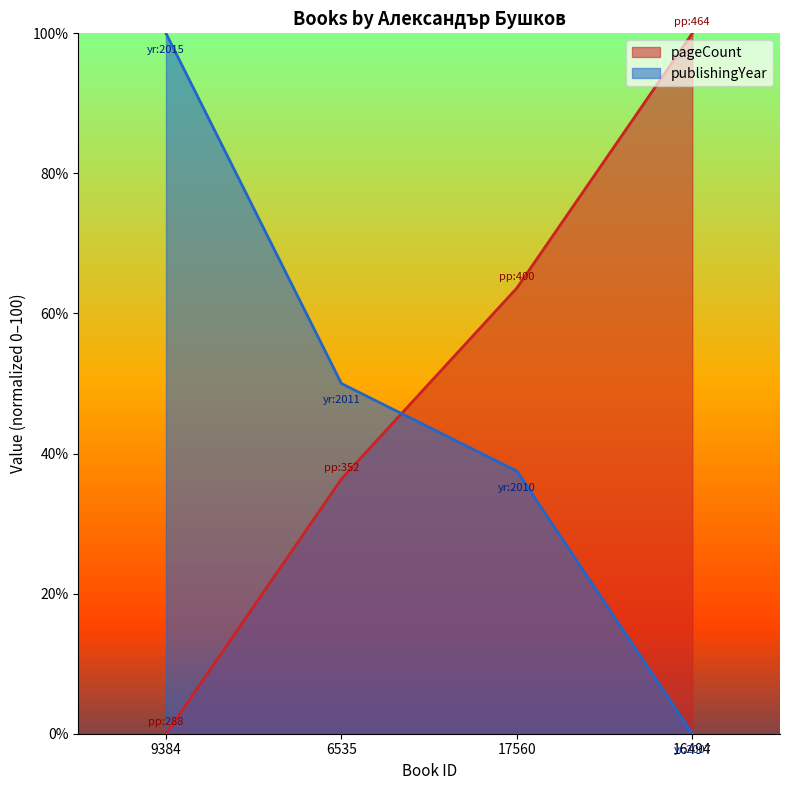

List the series in order of their peak value, highest first.

pageCount, publishingYear